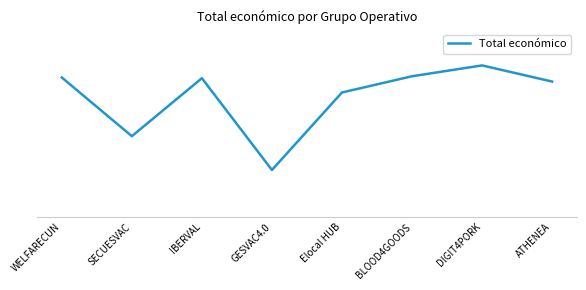

Does the chart display data point markers on the line(s)?

No